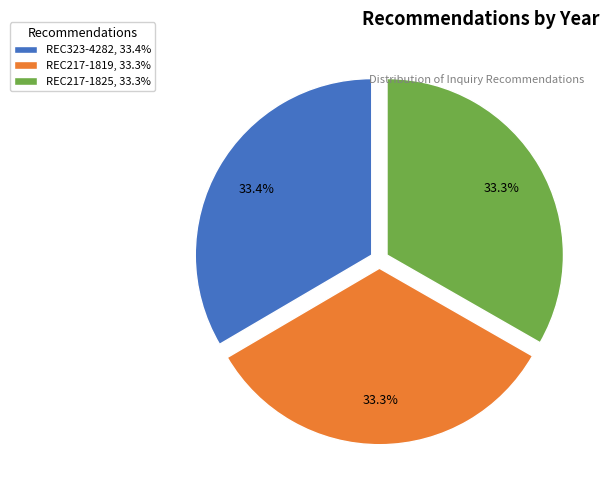

The REC217-1819 slice represents 39% of the pie. True or false?

False